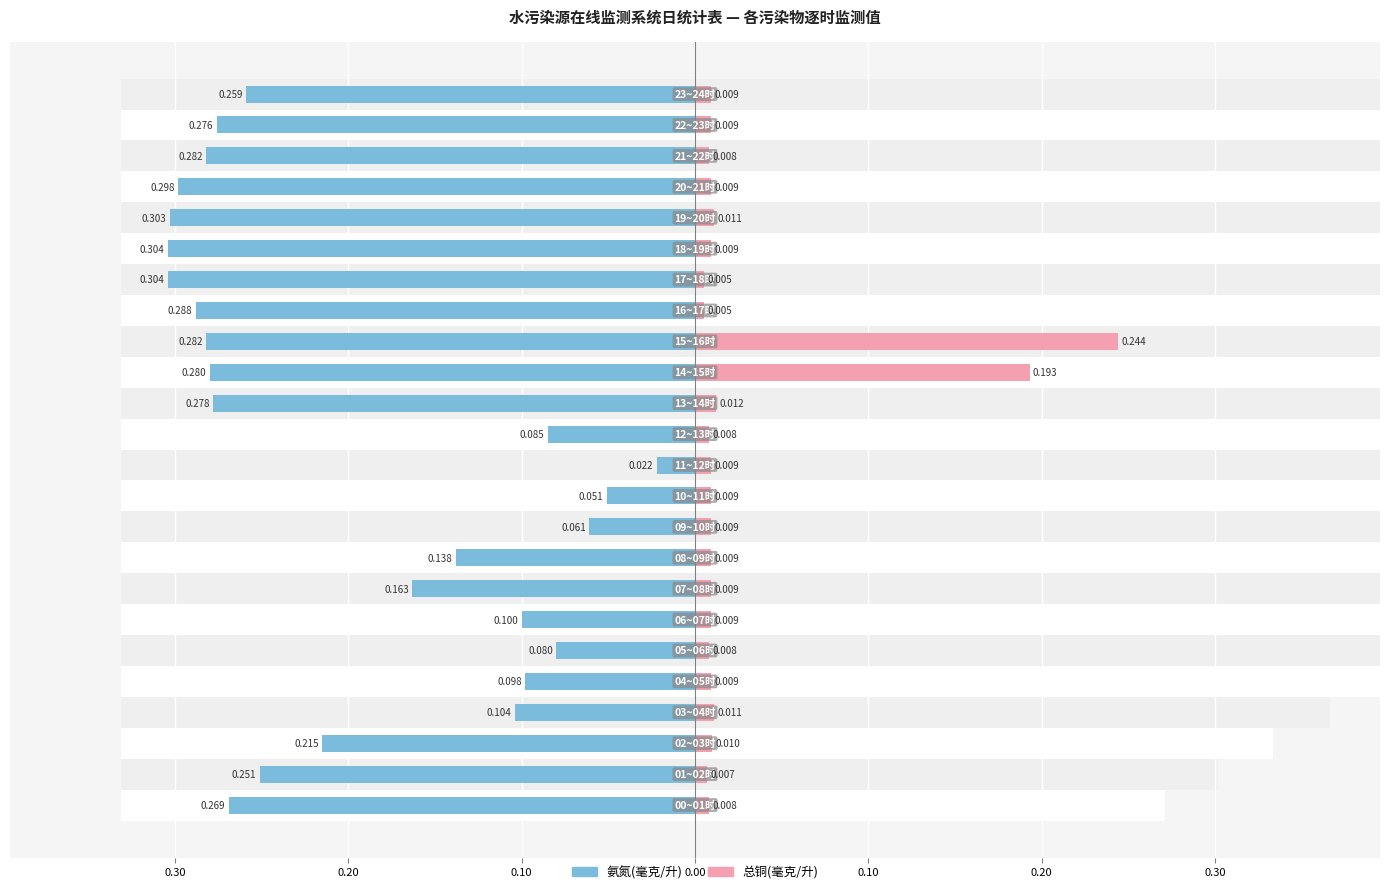

Reading left to right, extract all data points from this chart.

氨氮(毫克/升): -0.3	-0.3	-0.2	-0.1	-0.1	-0.1	-0.1	-0.2	-0.1	-0.1	-0.1	-0.0	-0.1	-0.3	-0.3	-0.3	-0.3	-0.3	-0.3	-0.3	-0.3	-0.3	-0.3	-0.3
总铜(毫克/升): 0.0	0.0	0.0	0.0	0.0	0.0	0.0	0.0	0.0	0.0	0.0	0.0	0.0	0.0	0.2	0.2	0.0	0.0	0.0	0.0	0.0	0.0	0.0	0.0